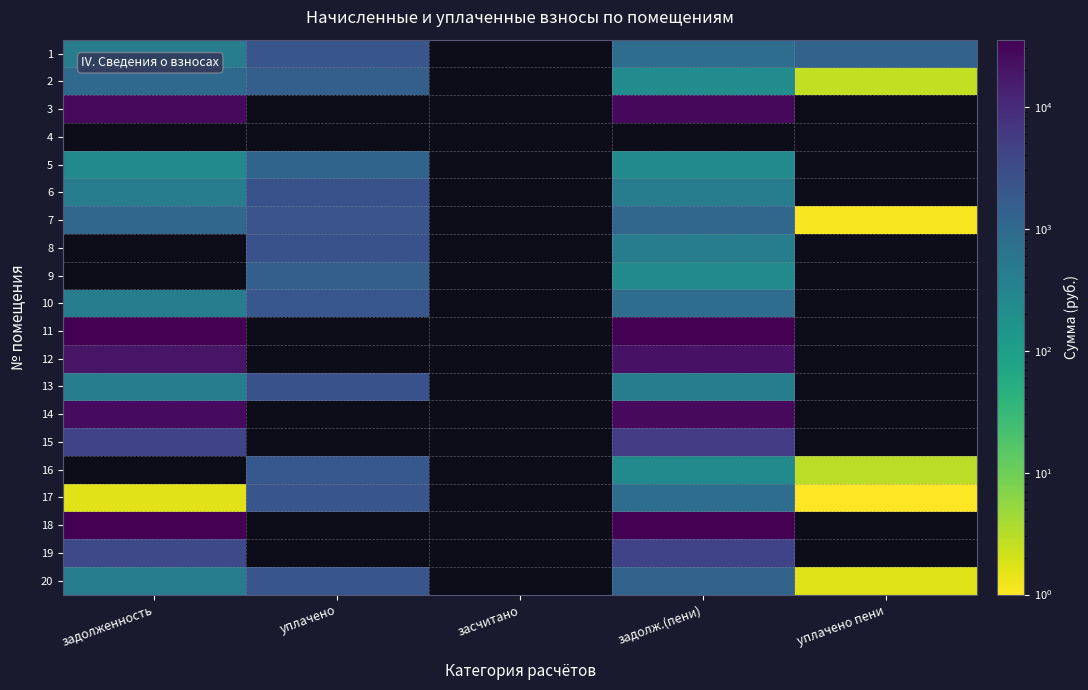

How many values in 12 are above zero?

2